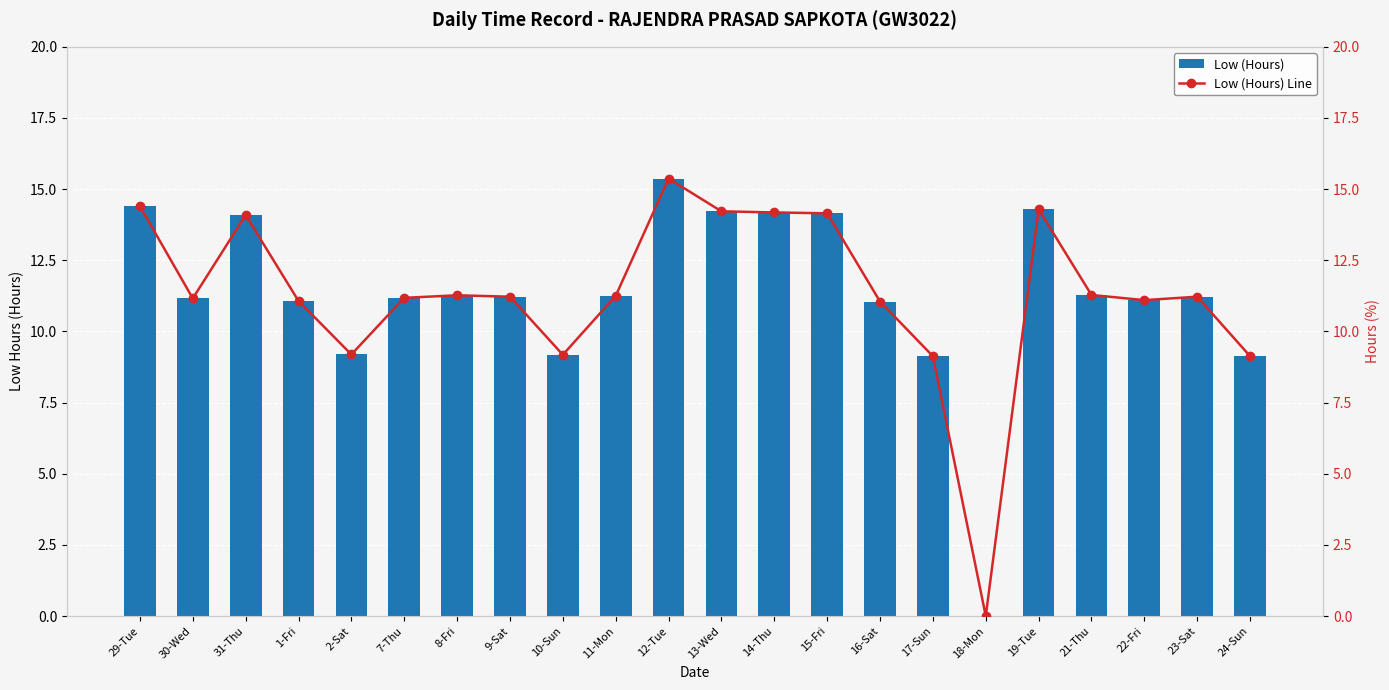

At which label does Low (Hours) reach its peak?

12-Tue